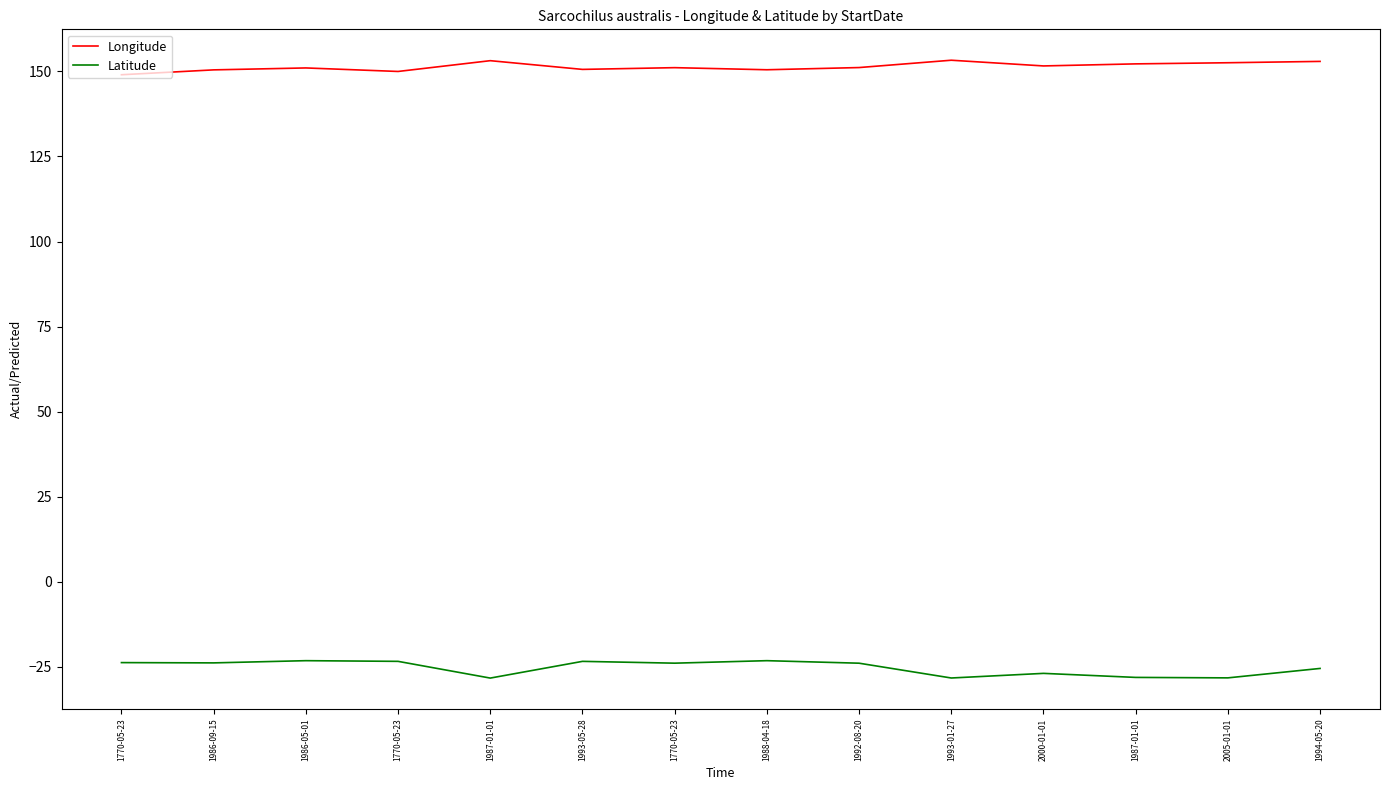

Between 1986-05-01 and 1992-08-20, which is larger?

1992-08-20